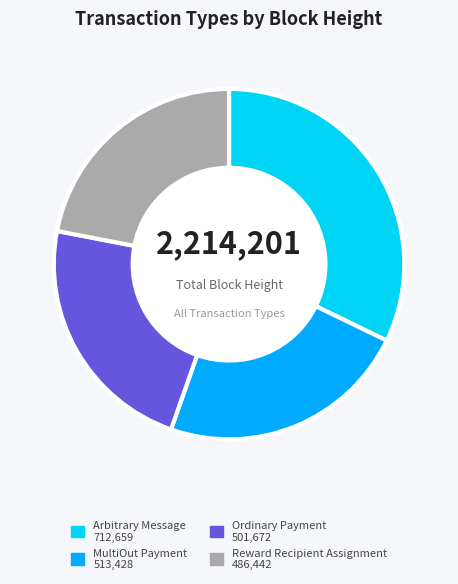

True or false: Reward Recipient Assignment accounts for 33% of the total.

False